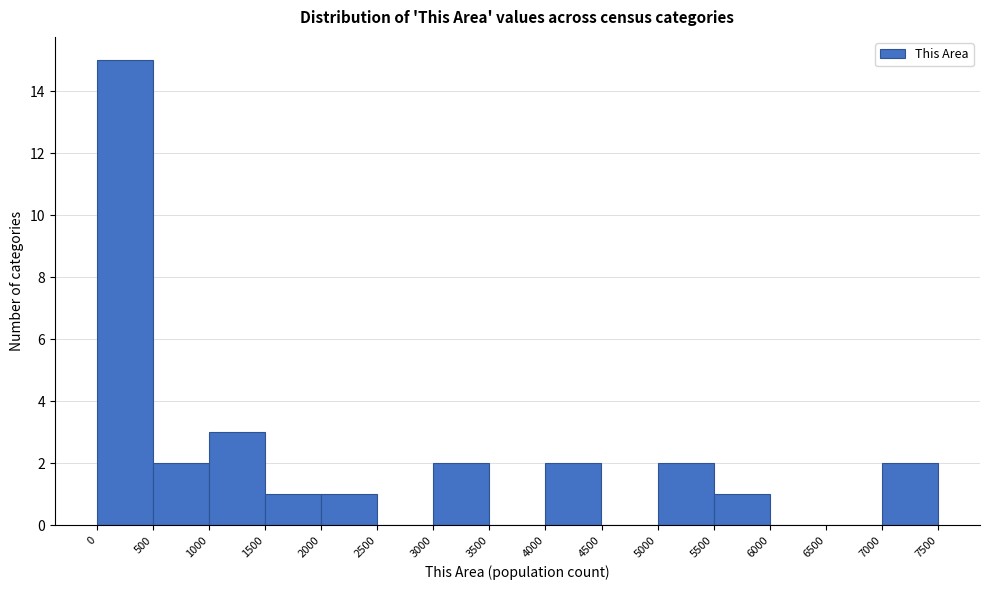

How tall is the bar that spans 5500 to 6000 on the x-axis? The values are not printed on the chart, so give them approximately, as read against the axis.

1